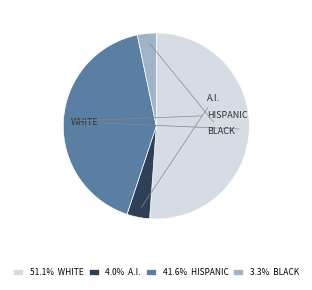

Do 4.0% A.I. and 41.6% HISPANIC together represent more than half of the pie?

No